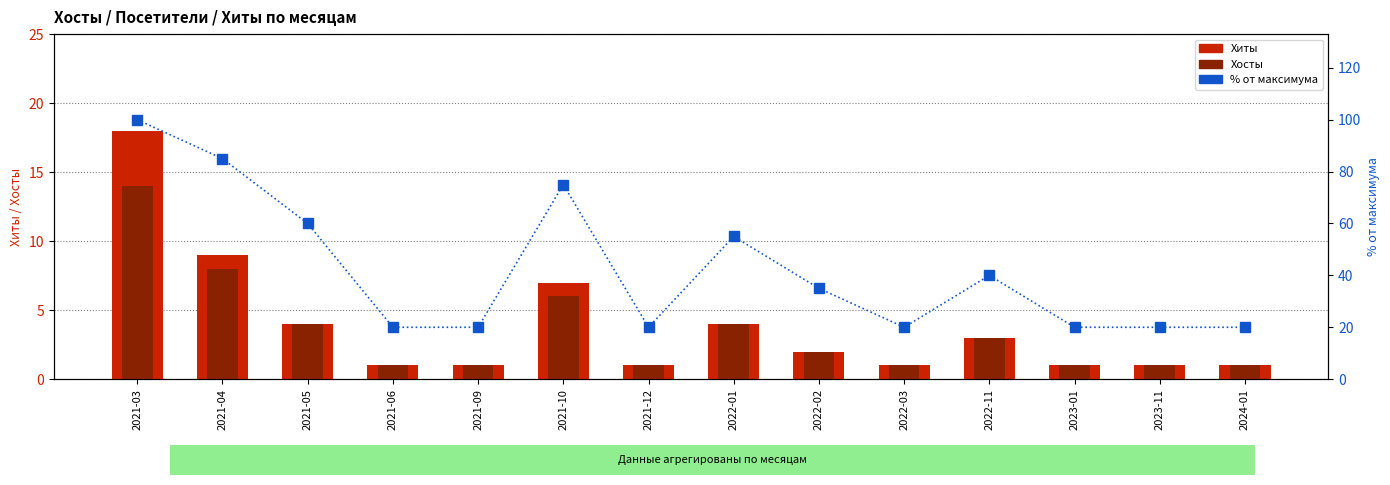

What is the label of the 12th bar from the right?

2021-05